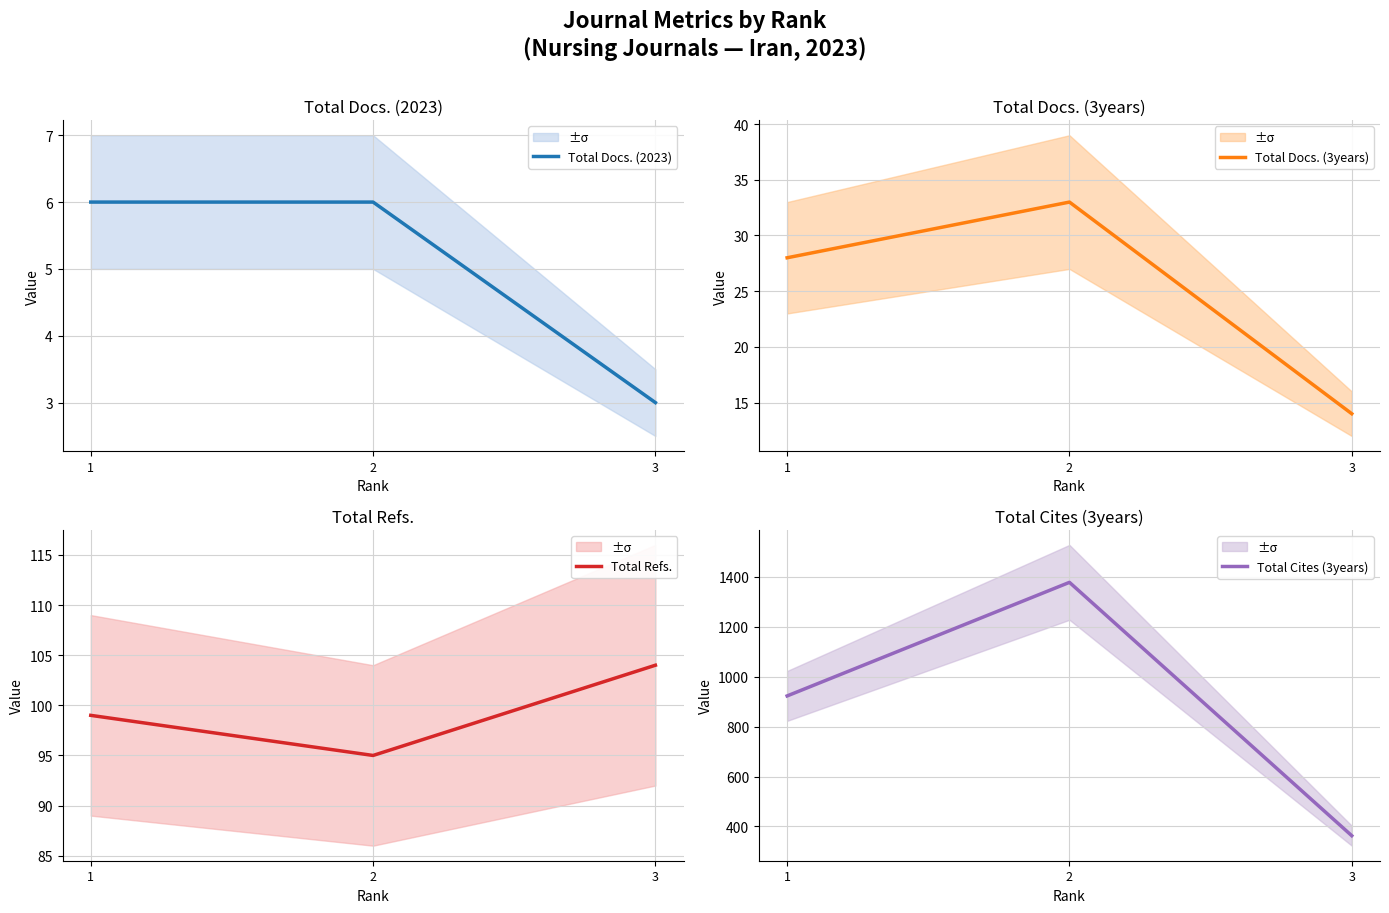

Between 2 and 1, which is larger?

2